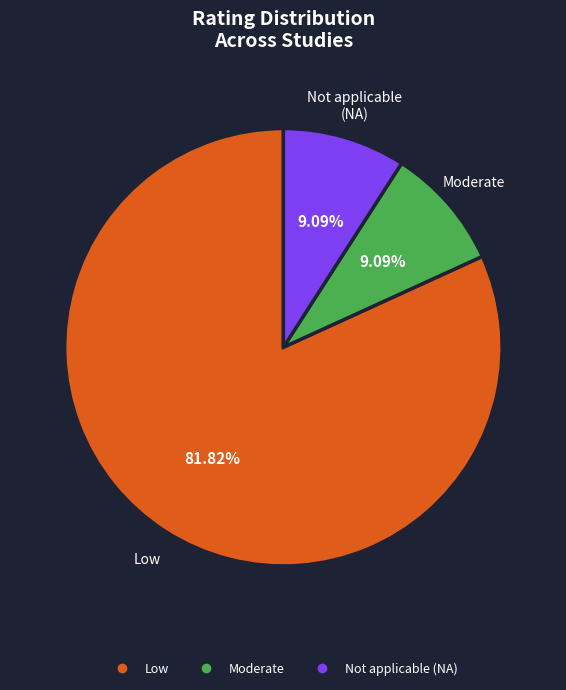

How many segments does this pie chart have?

3